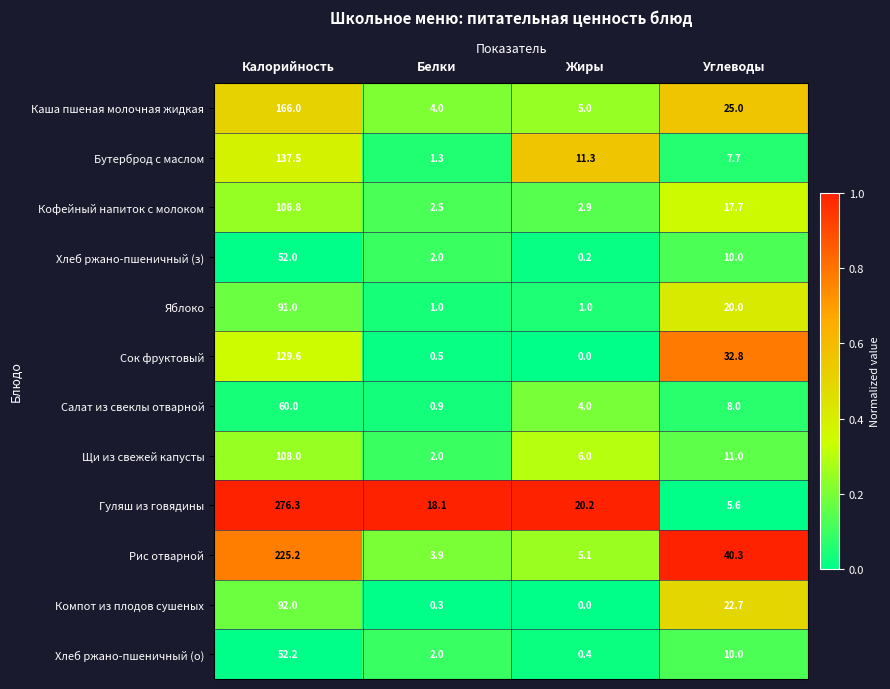

Which series has the largest total across all categories?

Гуляш из говядины